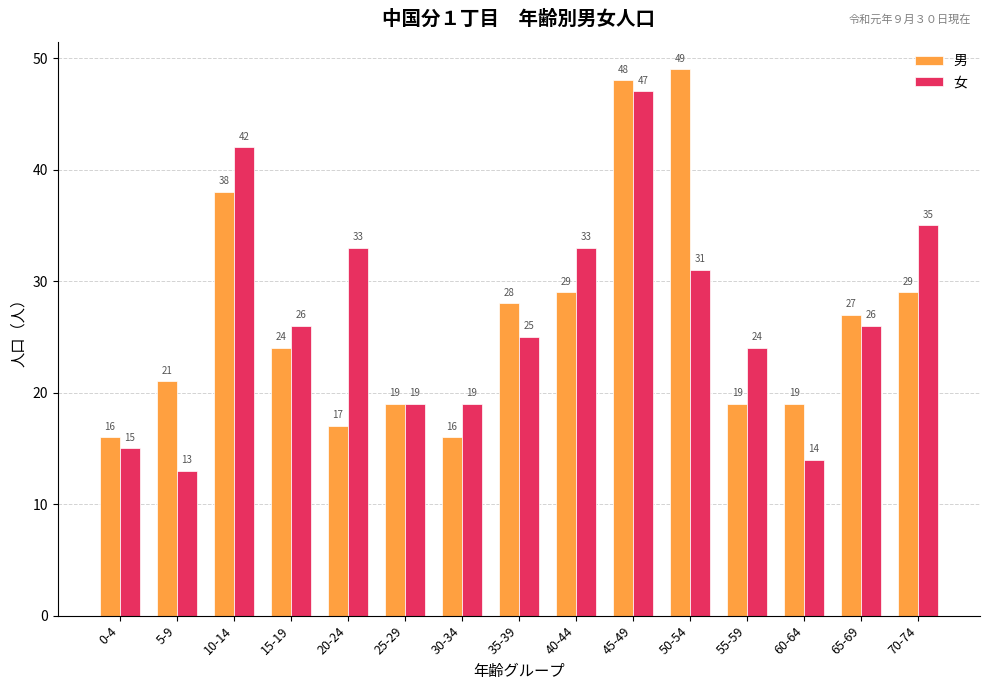

What is the label of the 1st bar from the left?

0-4